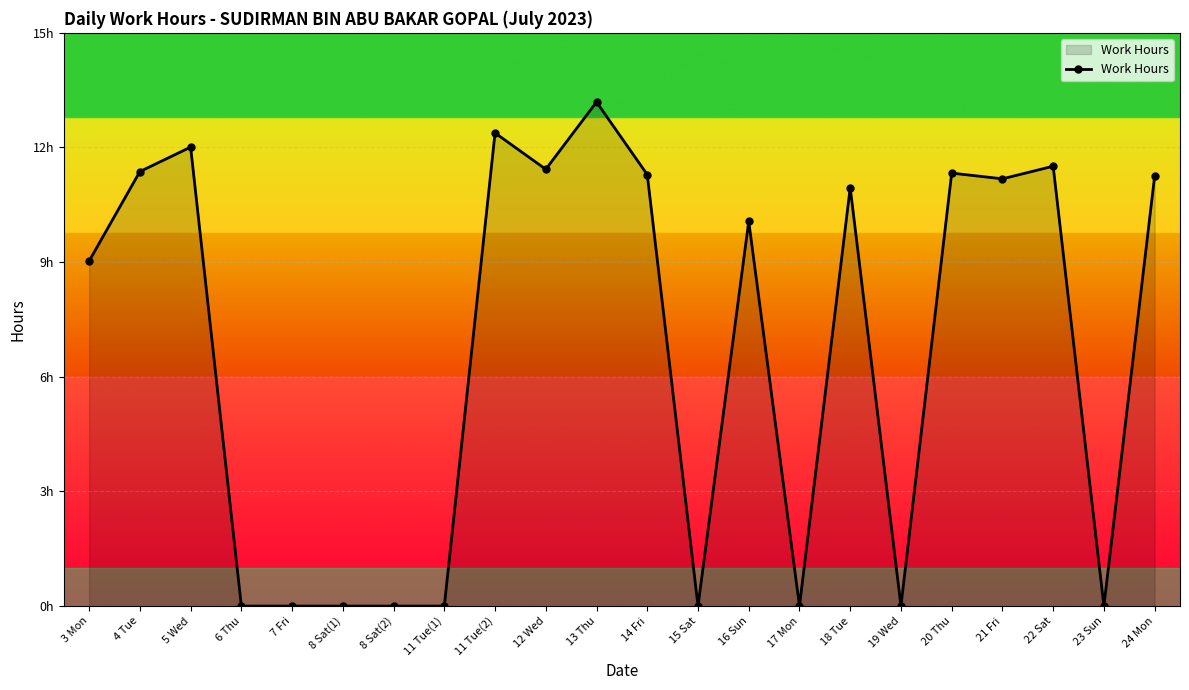

Is it true that the value at 15 Sat is -9.0?

False